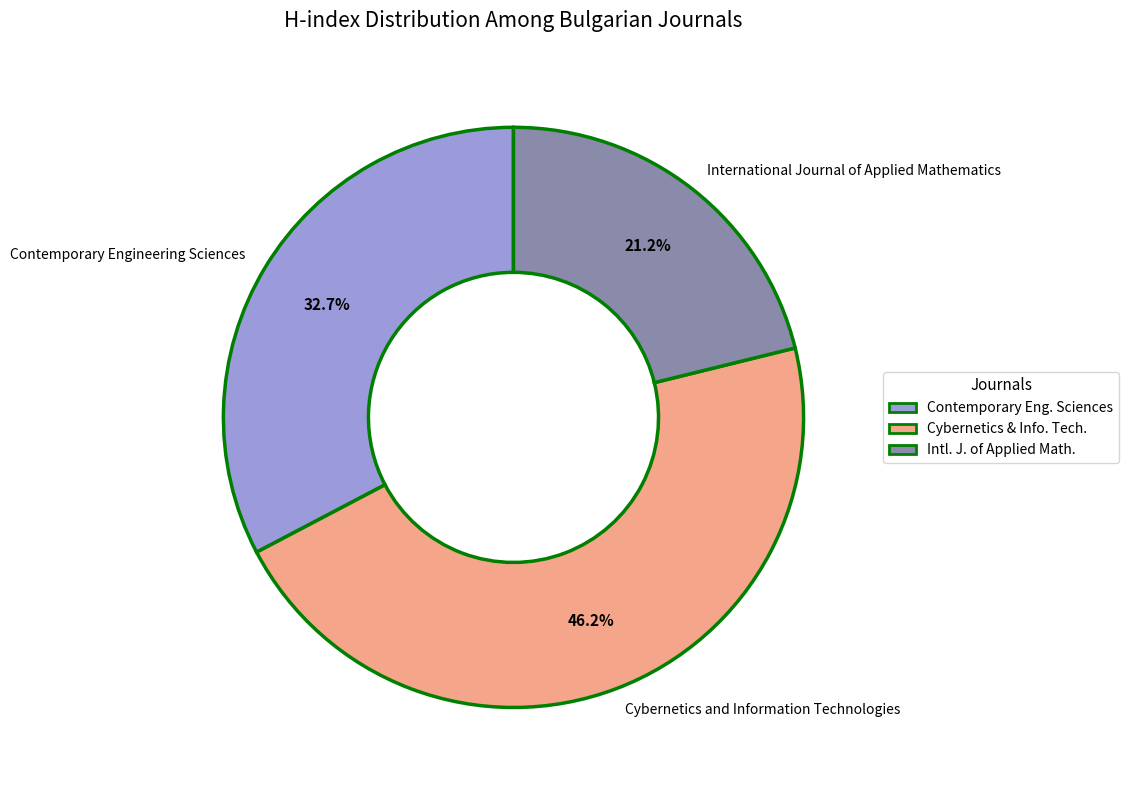

True or false: Cybernetics and Information Technologies accounts for 59% of the total.

False